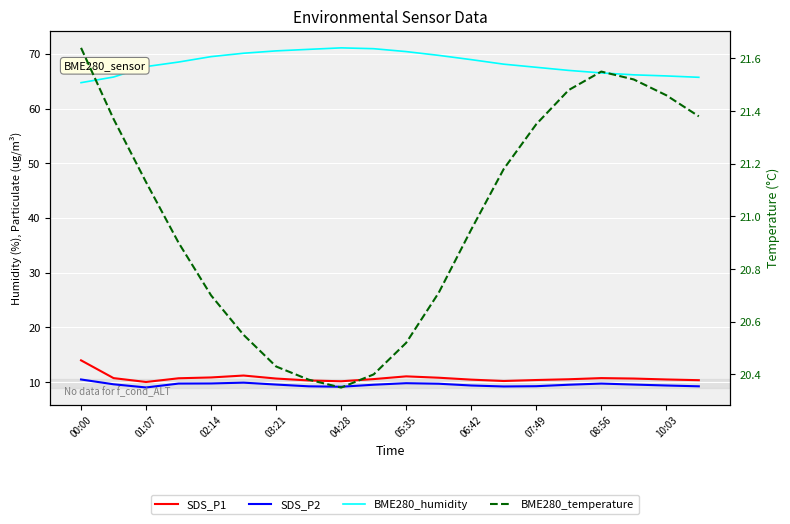

How many interior local peaks does the BME280_humidity series have?

1